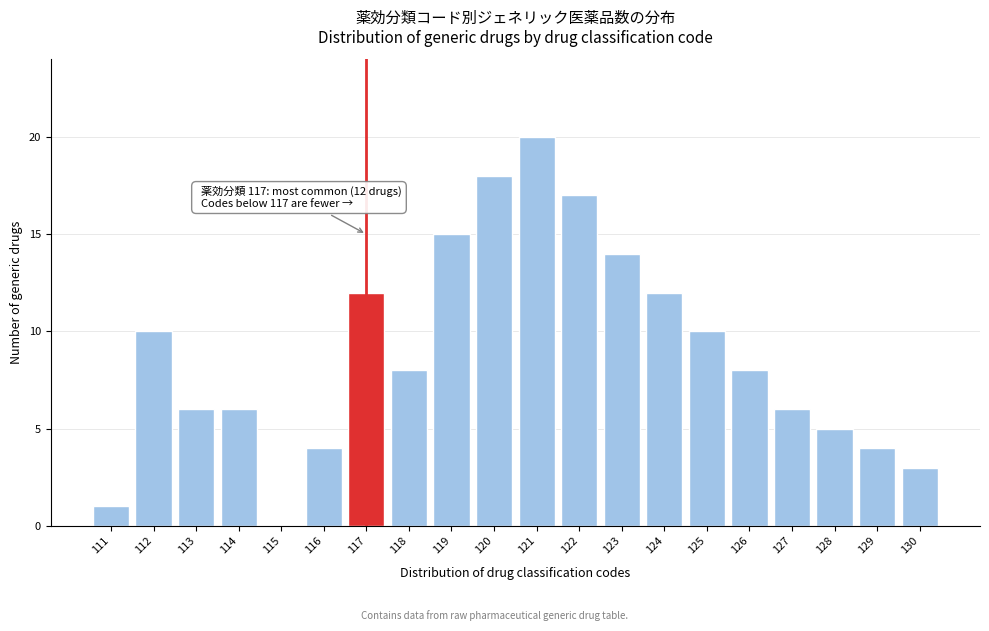

Reading left to right, list all the values displayed in this chart.

111=1	112=10	113=6	114=6	115=0	116=4	117=12	118=8	119=15	120=18	121=20	122=17	123=14	124=12	125=10	126=8	127=6	128=5	129=4	130=3